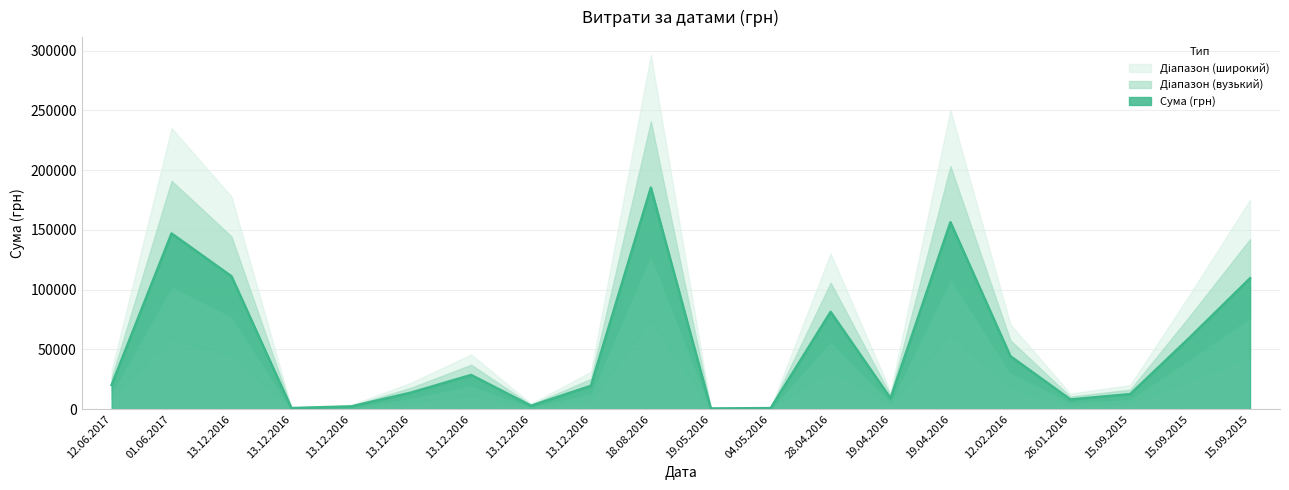

Reading right to left, what are all the values shown in this chart?

15.09.2015=109474.3	15.09.2015=60247.0	15.09.2015=12540.0	26.01.2016=8089.5	12.02.2016=44299.6	19.04.2016=156438.2	19.04.2016=8989.0	28.04.2016=81400.0	04.05.2016=810.0	19.05.2016=528.0	18.08.2016=185351.0	13.12.2016=19502.1	13.12.2016=2801.8	13.12.2016=28570.0	13.12.2016=13830.8	13.12.2016=2235.0	13.12.2016=858.0	13.12.2016=111183.7	01.06.2017=147000.0	12.06.2017=20202.0